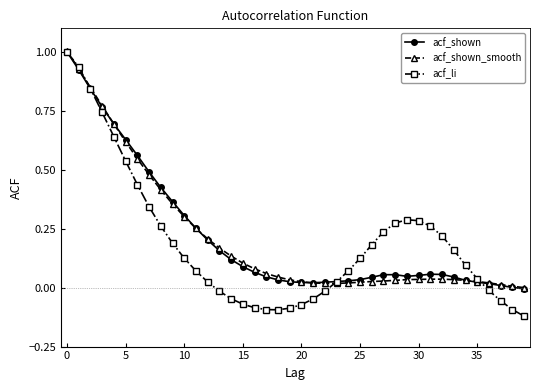

What is the maximum value for acf_shown_smooth?

1.0